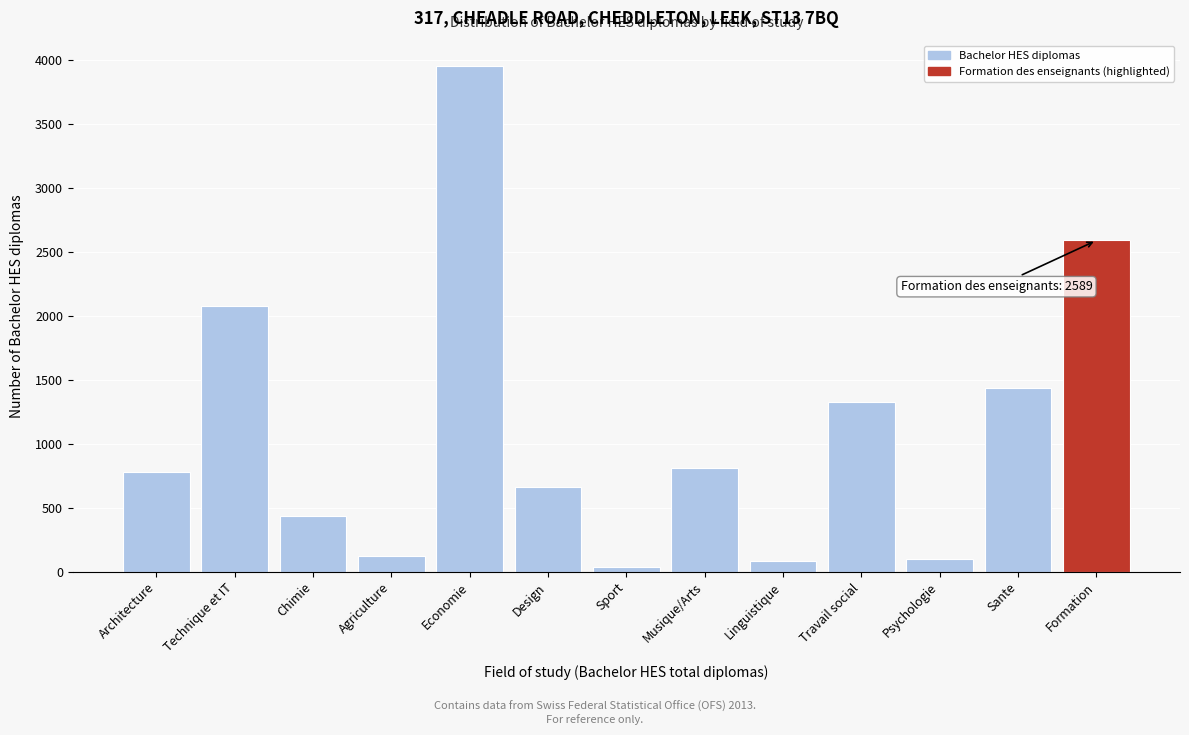

What is the maximum value shown in the chart?

3953